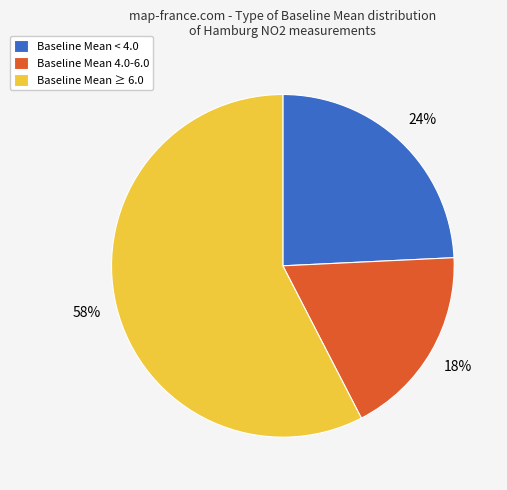

Does any single category account for the majority?

Yes